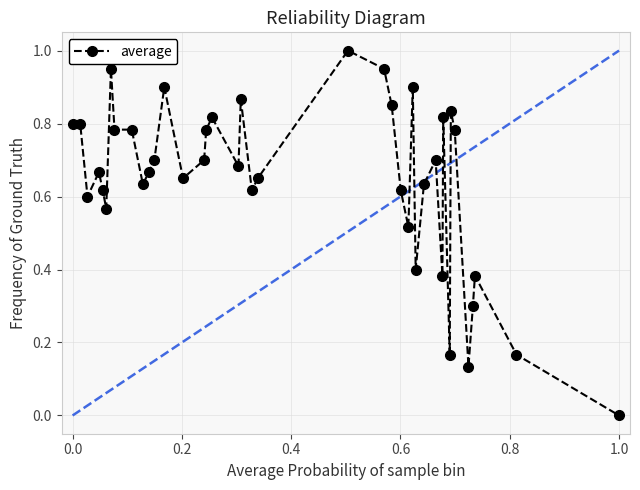

What is the difference between the maximum and minimum values?

1.0